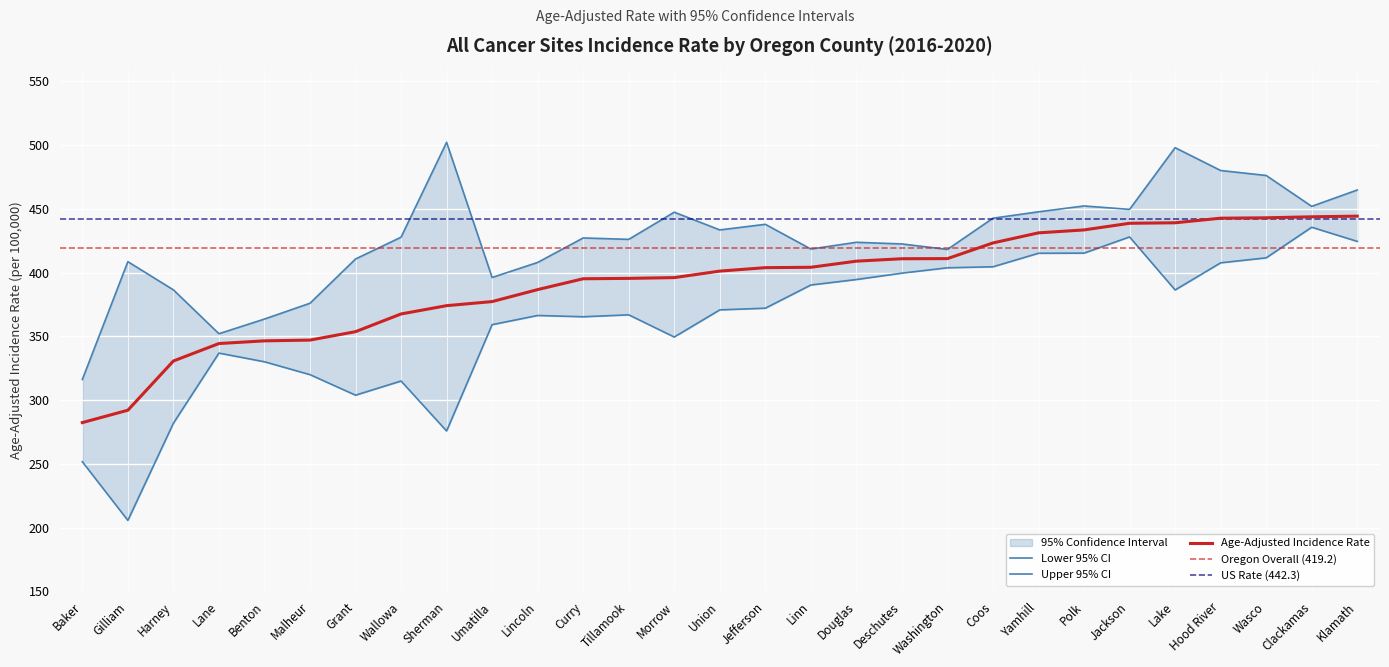

Rank the series by their maximum value, from lowest to highest.

Lower 95% CI, Age-Adjusted Incidence Rate, Upper 95% CI